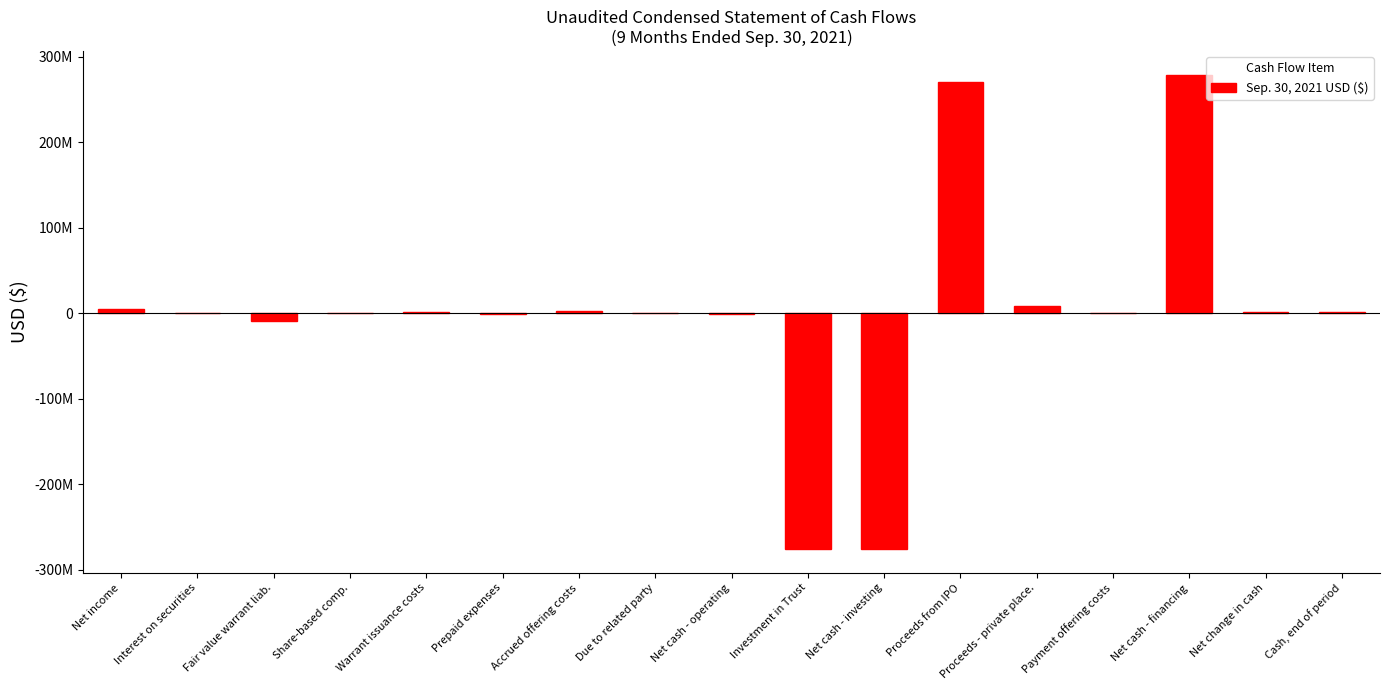

What is the difference between the maximum and second lowest values?

554550188